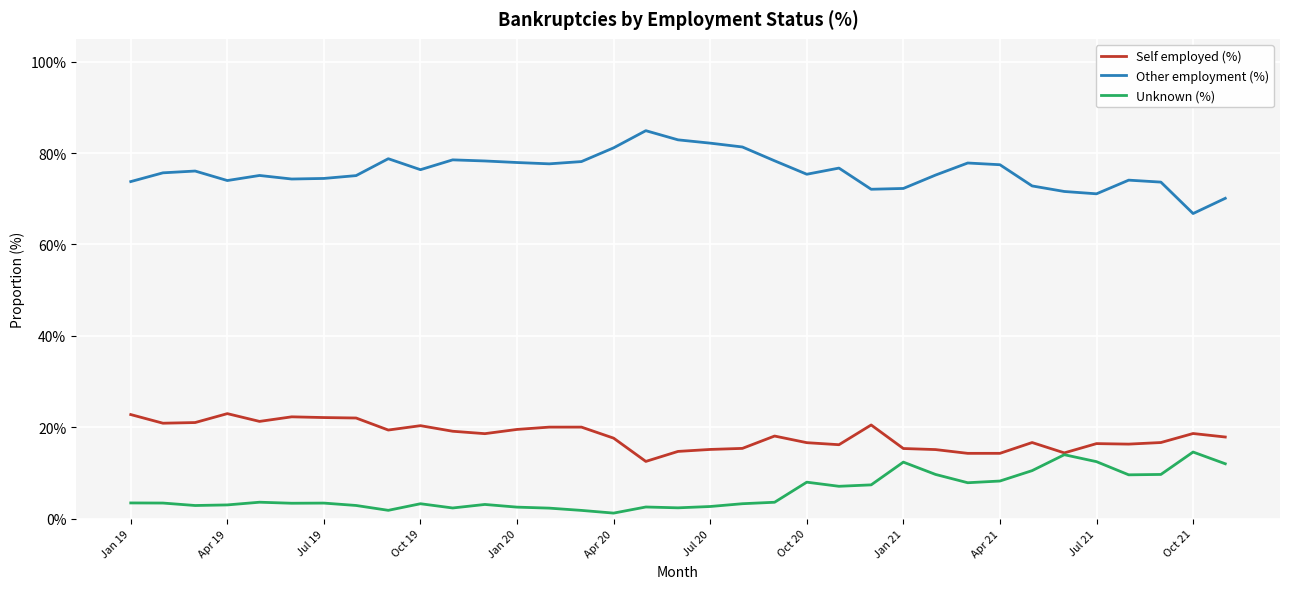

Rank the series by their maximum value, from lowest to highest.

Unknown (%), Self employed (%), Other employment (%)